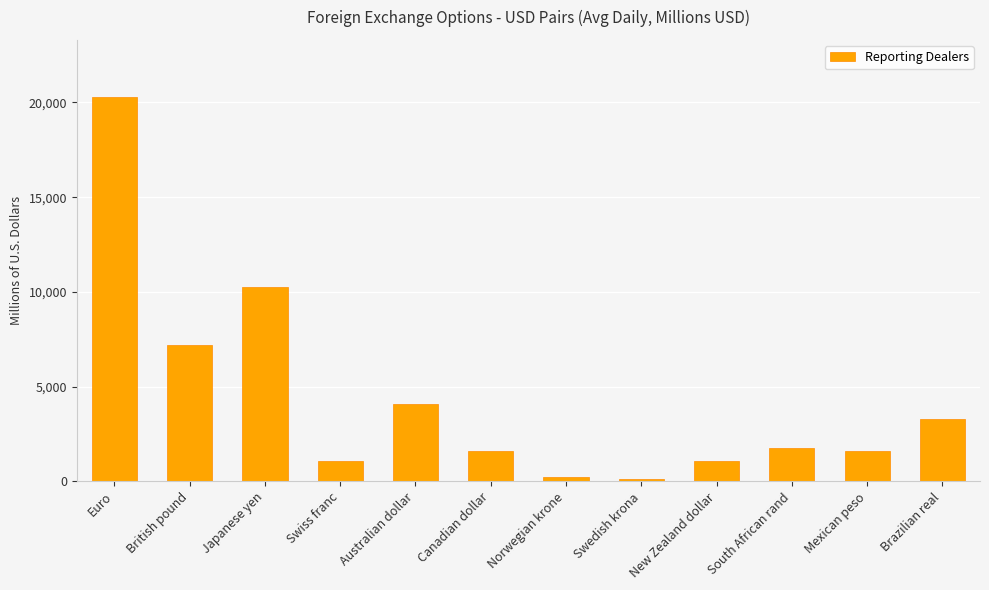

How many data points does each series have?

12